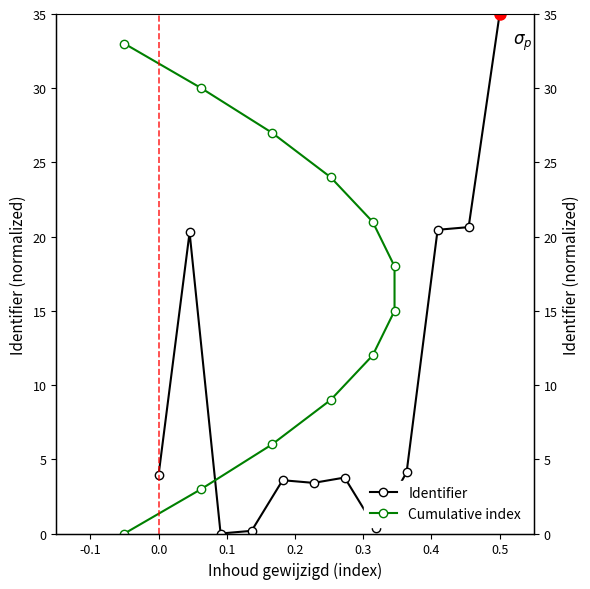

Does the chart have visible grid lines?

No